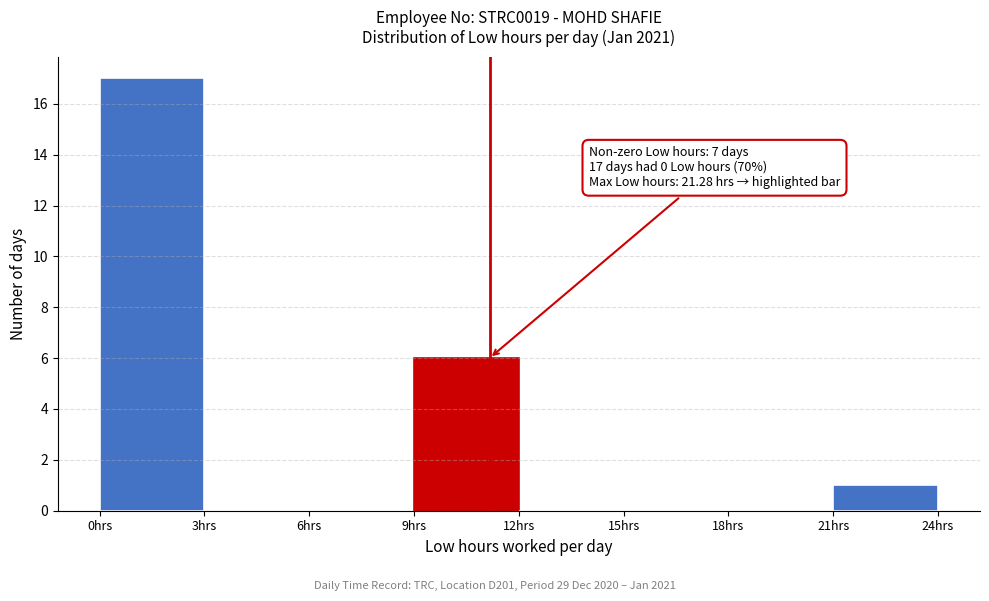

Over which range of the x-axis is the bar tallest?

0 to 3